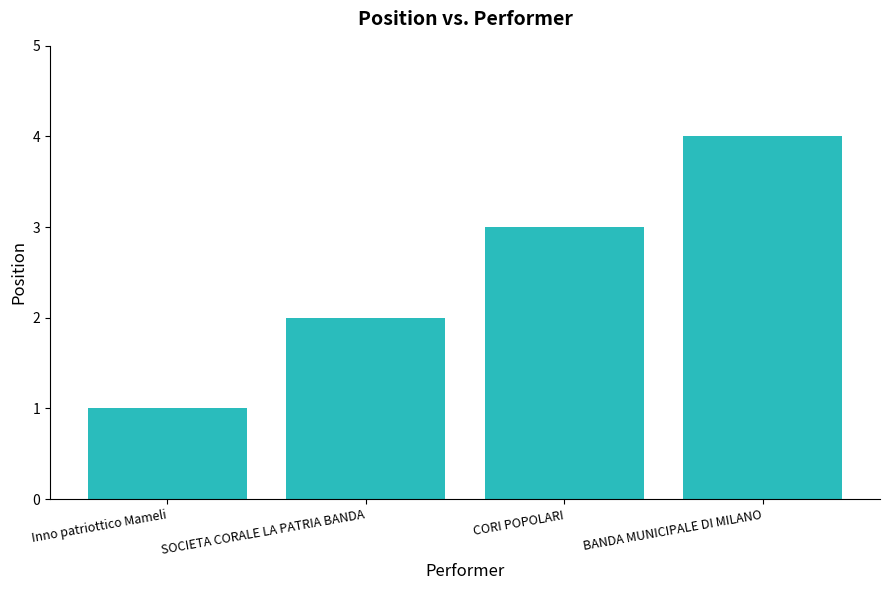

What is the difference between the maximum and minimum values?

3